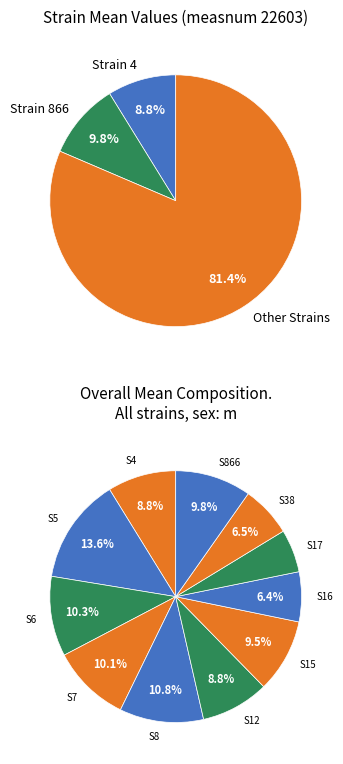

The 15 slice represents 9% of the pie. True or false?

True